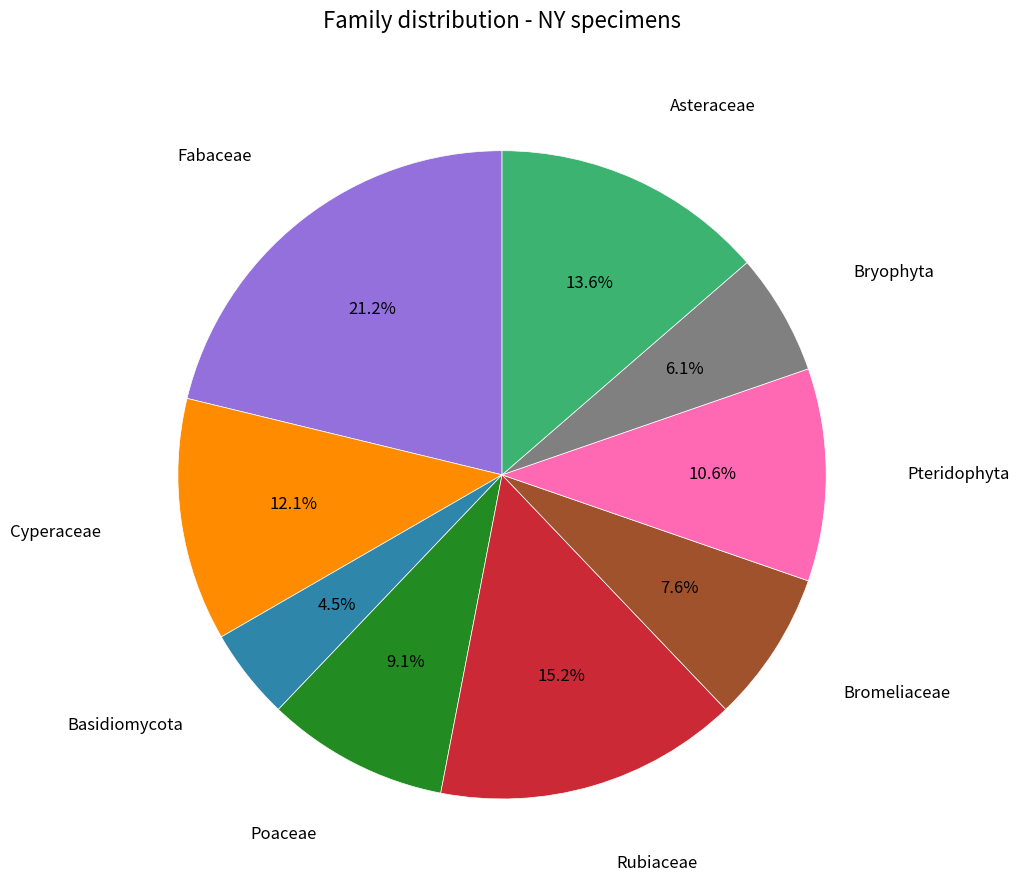

To the nearest percent, what is the difference between the Poaceae and Cyperaceae slice percentages?

3%